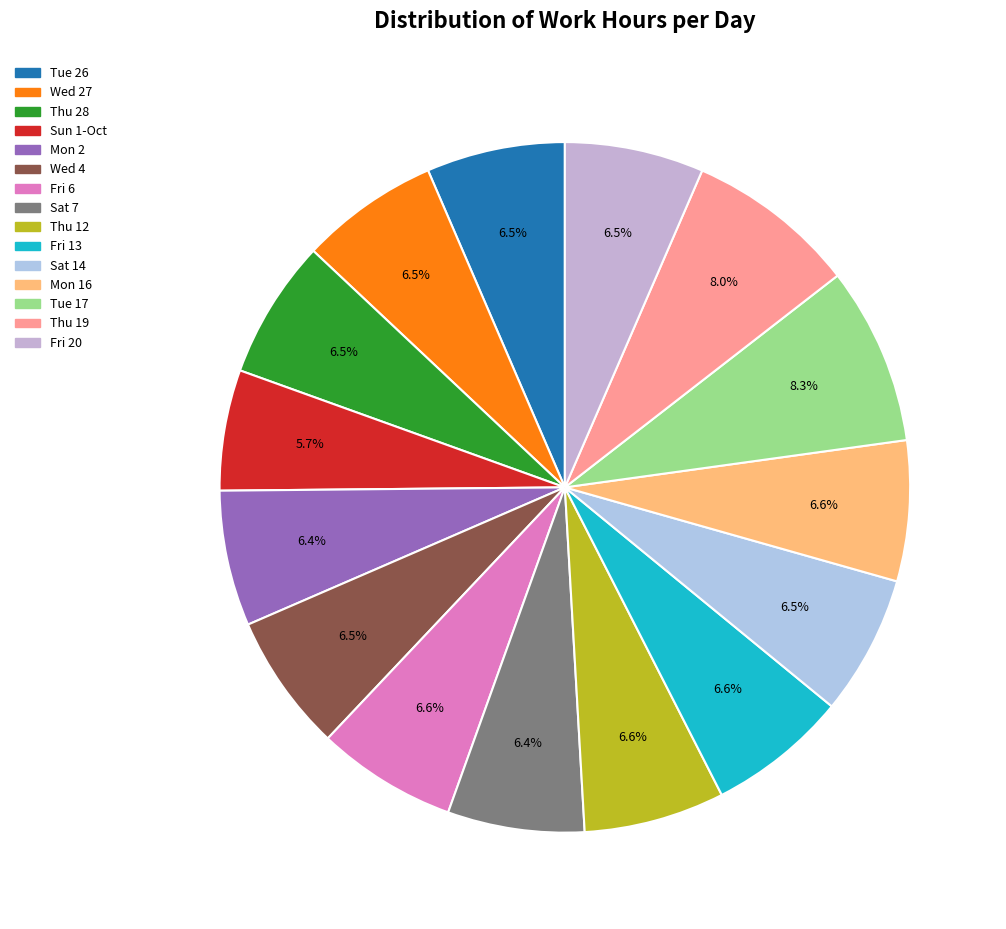

Rank the categories by value from highest to lowest.

Tue 17, Thu 19, Thu 12, Mon 16, Fri 6, Fri 13, Sat 14, Thu 28, Fri 20, Wed 27, Tue 26, Wed 4, Sat 7, Mon 2, Sun 1-Oct